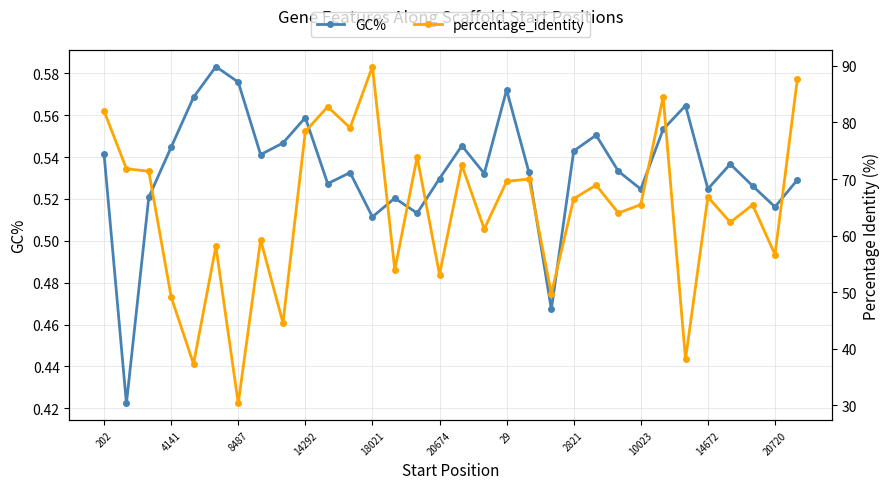

True or false: percentage_identity and GC% intersect in this chart.

False